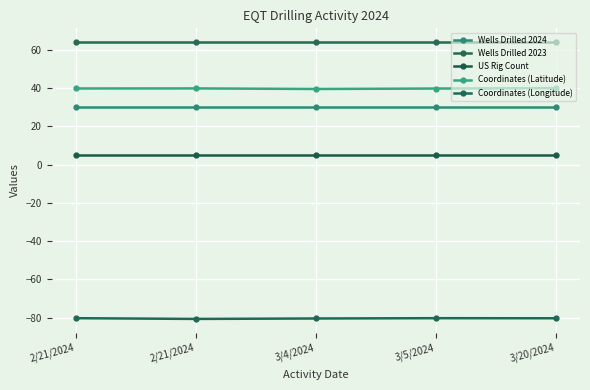

Count the number of categories in the chart.

5